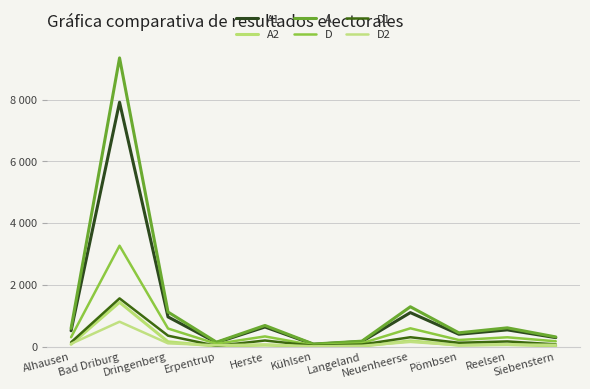

List the series in order of their peak value, highest first.

A, A1, D, D1, A2, D2